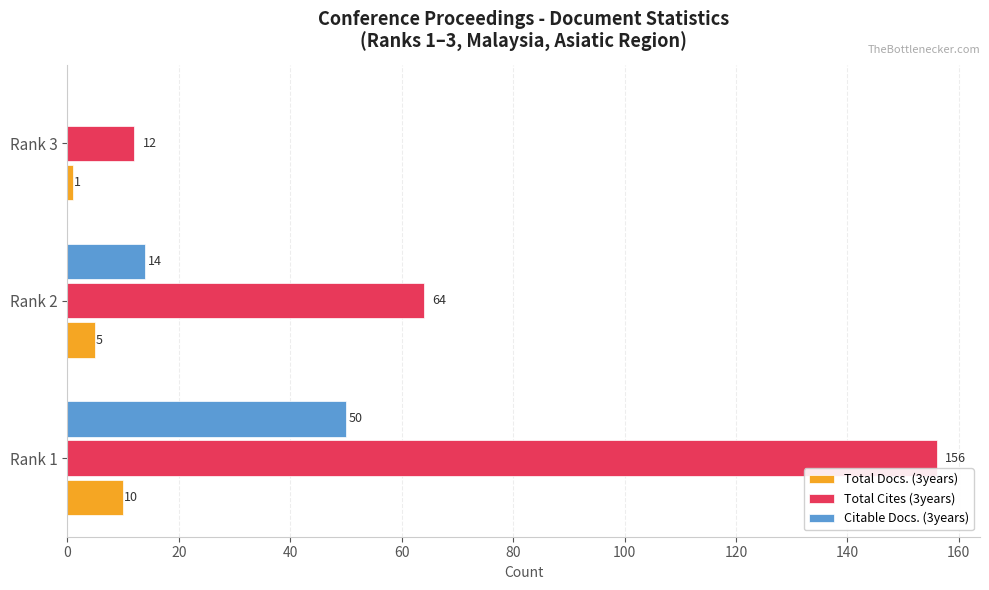

Which series changed the most between Rank 1 and Rank 2?

Total Cites (3years)